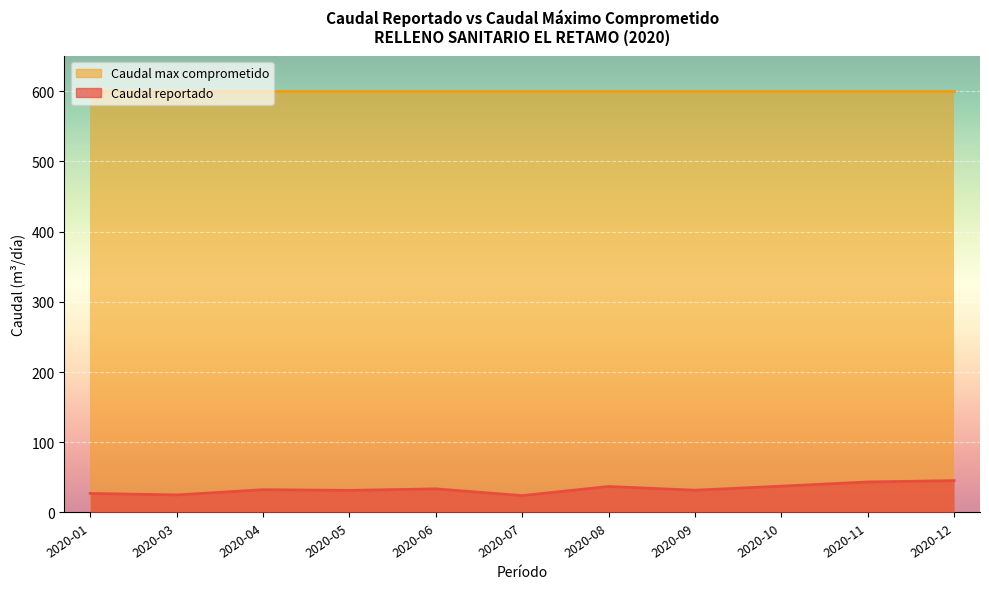

Rank the categories by value from lowest to highest.

2020-07, 2020-03, 2020-01, 2020-05, 2020-09, 2020-04, 2020-06, 2020-08, 2020-10, 2020-11, 2020-12